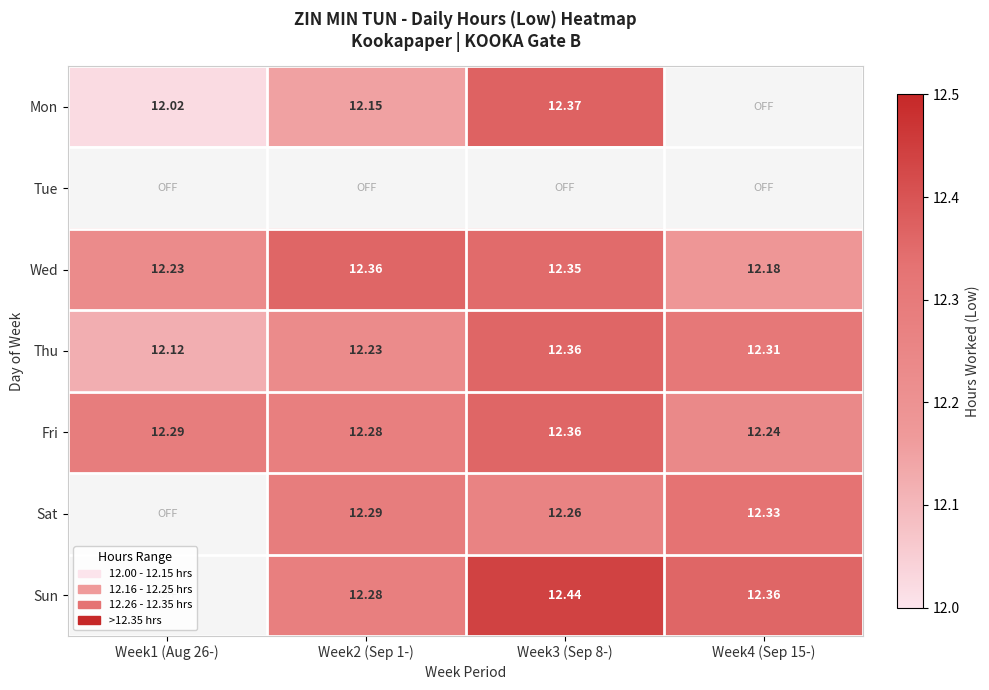

Rank the categories by Wed value from lowest to highest.

Week4 (Sep 15-), Week1 (Aug 26-), Week3 (Sep 8-), Week2 (Sep 1-)